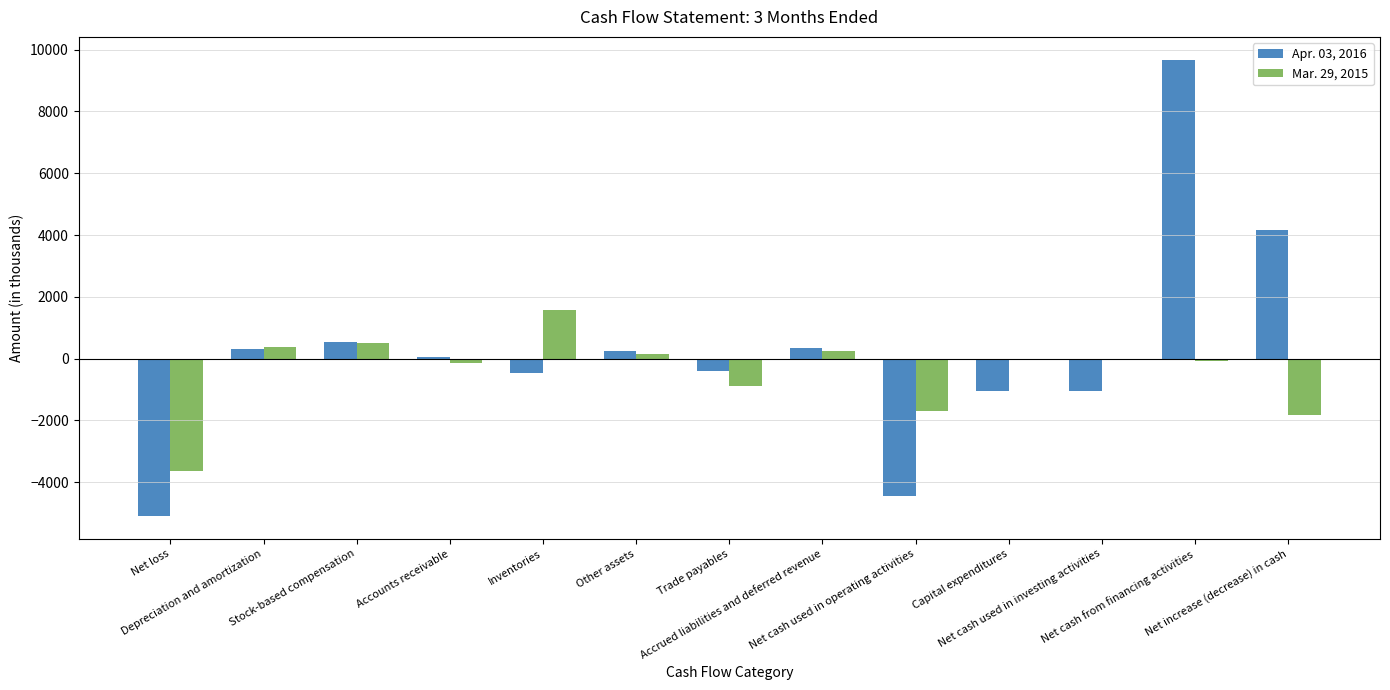

What is the difference between the Mar. 29, 2015 values at Net increase (decrease) in cash and Inventories?

3421